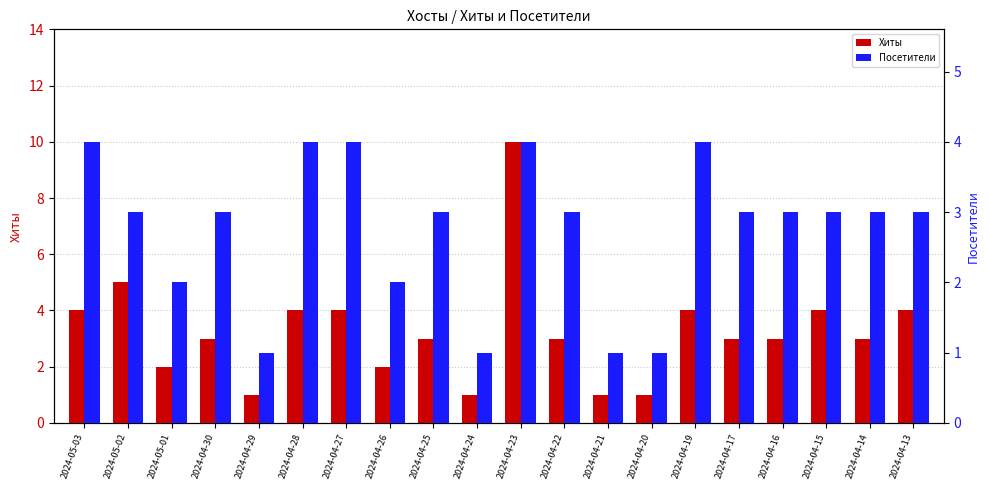

The Посетители series shows 3 at 2024-05-01. True or false?

False